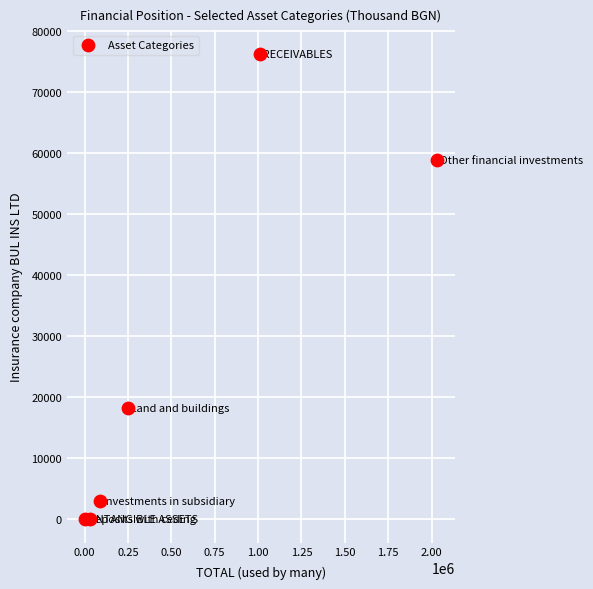

What is the range of Y values (max minus min)?

76316